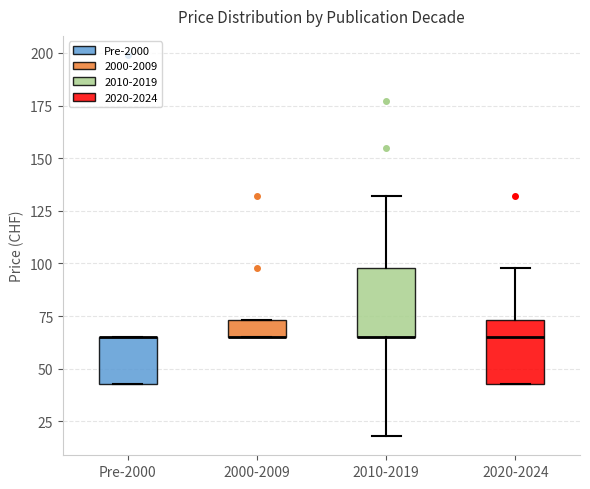

Reading left to right, read every box against the y-axis: the position of its median line, the range the box covers, and the ends of its whiskers. The values are not printed on the chart, so give them approximately, as read against the axis.

Pre-2000: median 65 (drawn on the box's upper edge), box 45 to 65, whiskers 45 to 65
2000-2009: median 65 (drawn on the box's lower edge), box 65 to 75, whiskers 65 to 75
2010-2019: median 65 (drawn on the box's lower edge), box 65 to 100, whiskers 20 to 130
2020-2024: median 65, box 45 to 75, whiskers 45 to 100